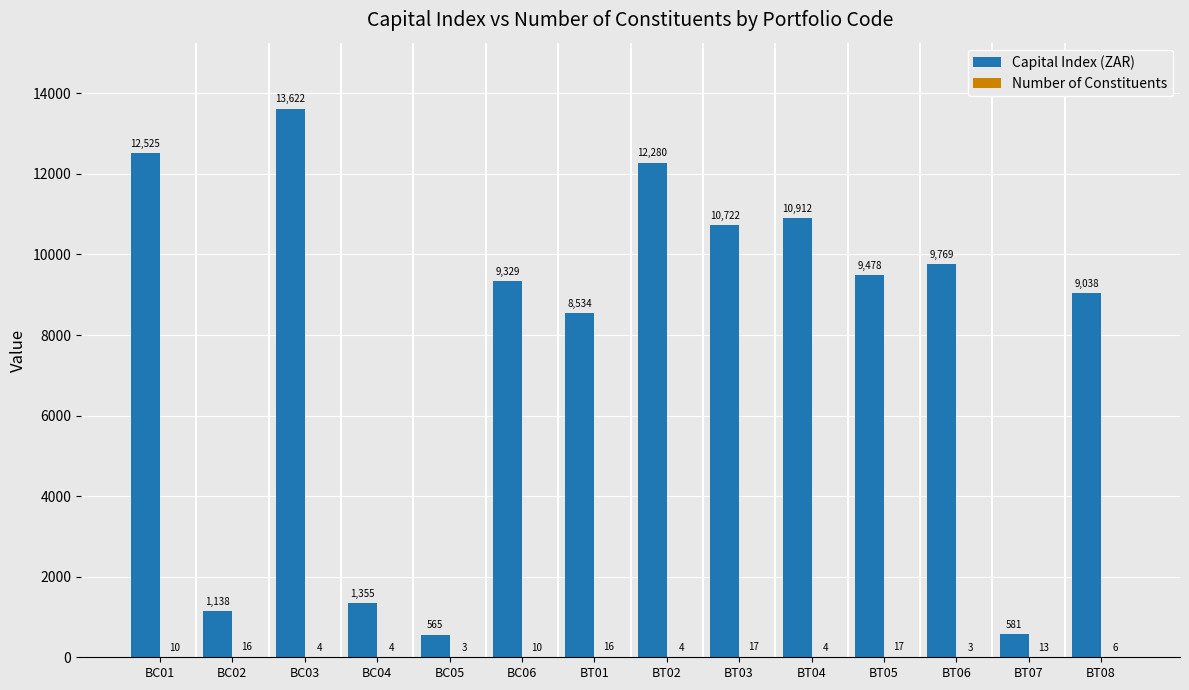

What is the highest value of the Capital Index (ZAR) series?

13622.3